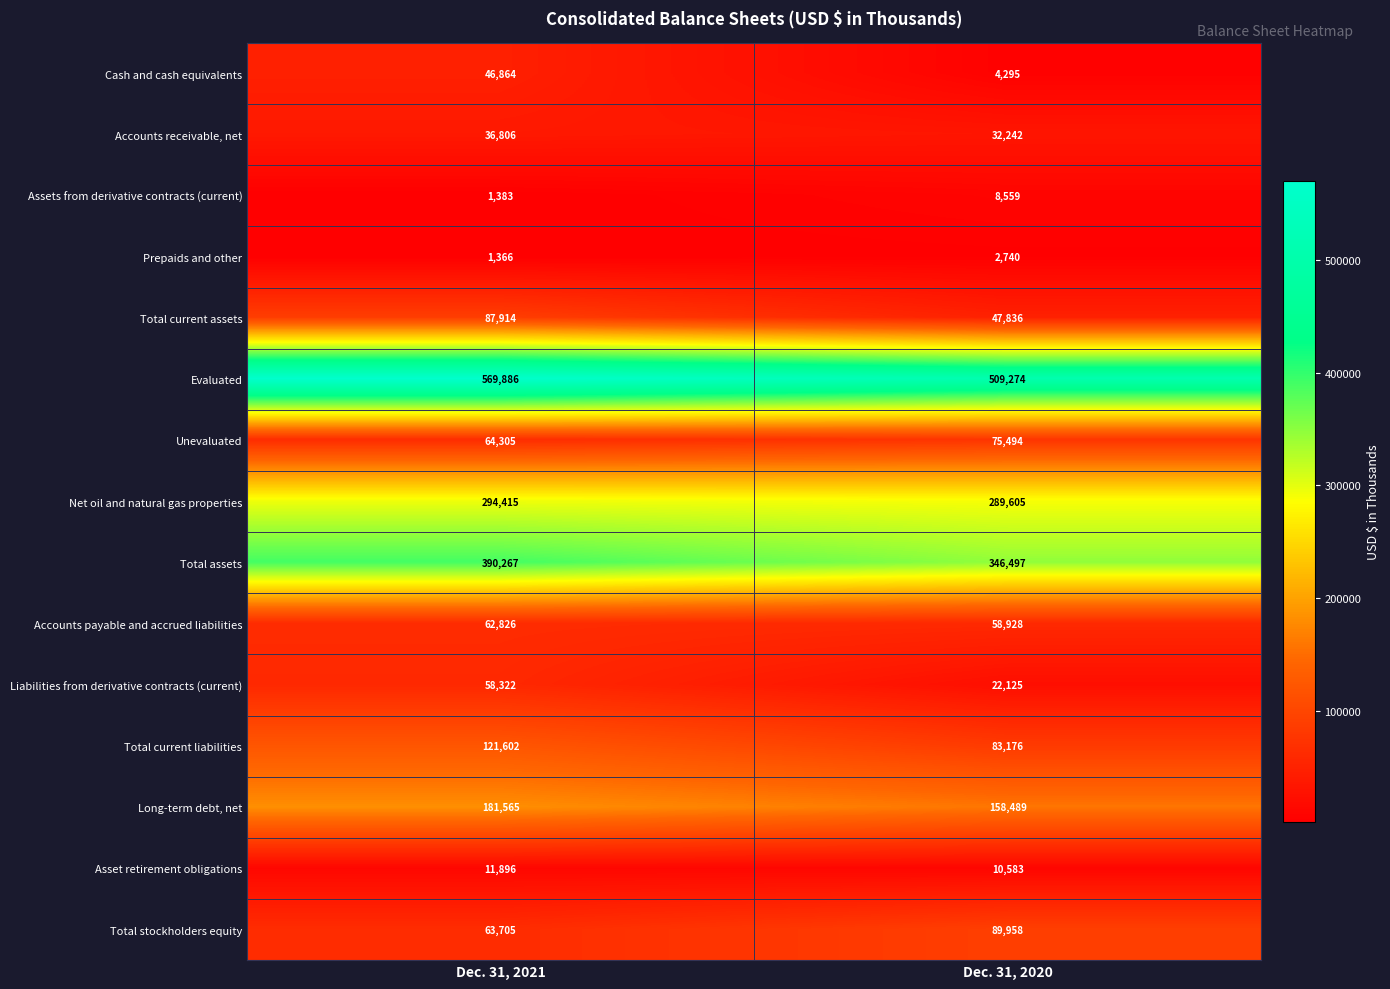

True or false: Total current assets has a value of 87914 at Dec. 31, 2021.

True